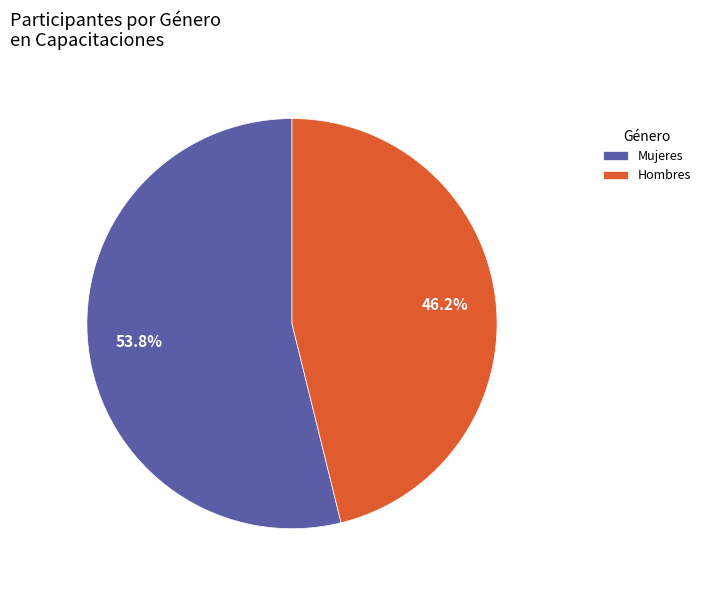

Which category has the smallest portion of the pie?

Hombres